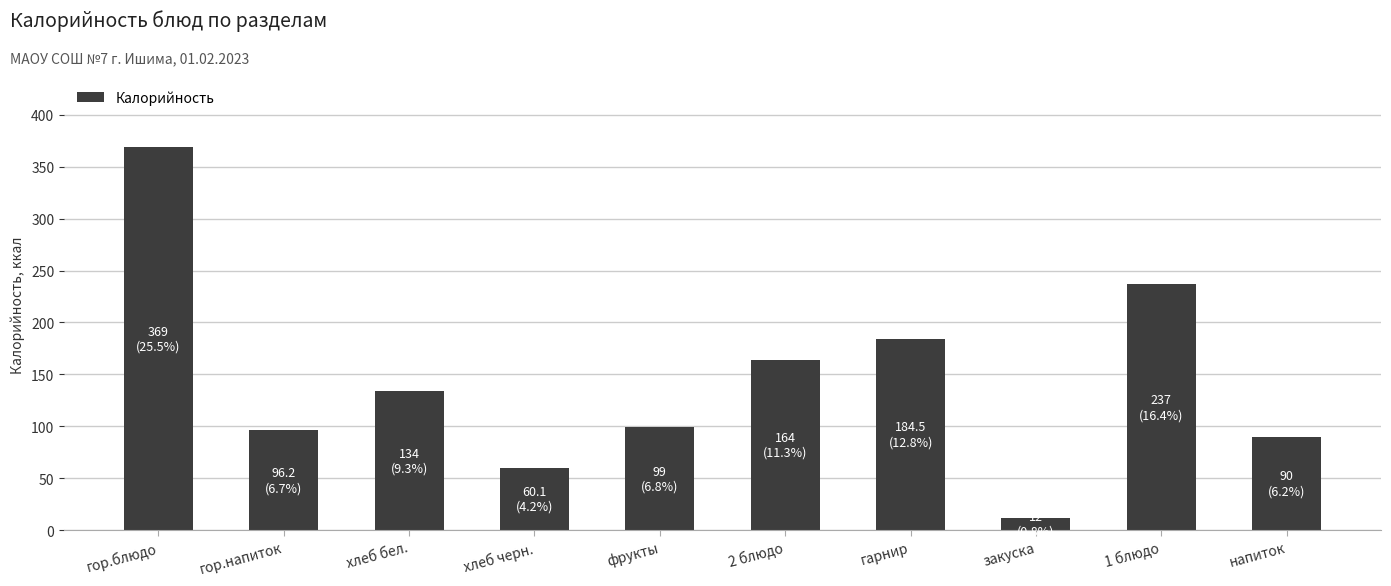

How many values are below 134?

5